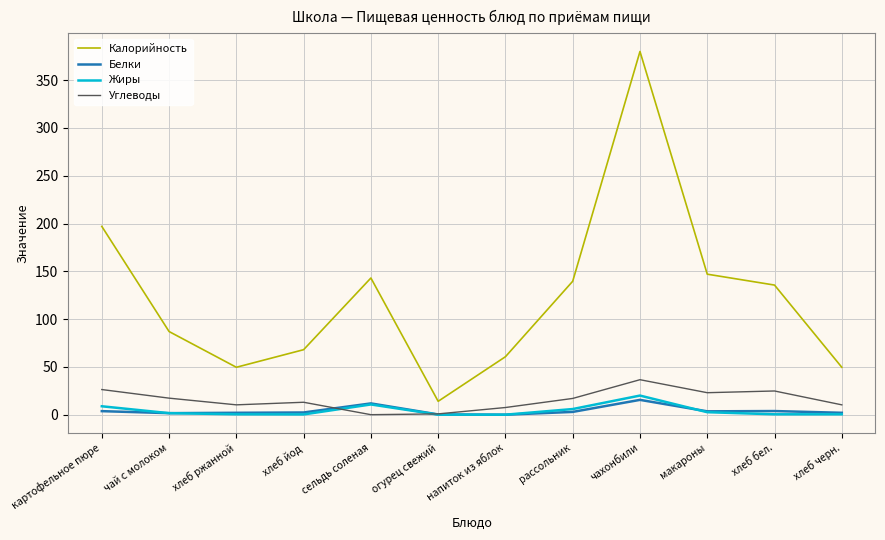

Is the value of Белки at хлеб бел. greater than the value of Жиры at хлеб бел.?

Yes